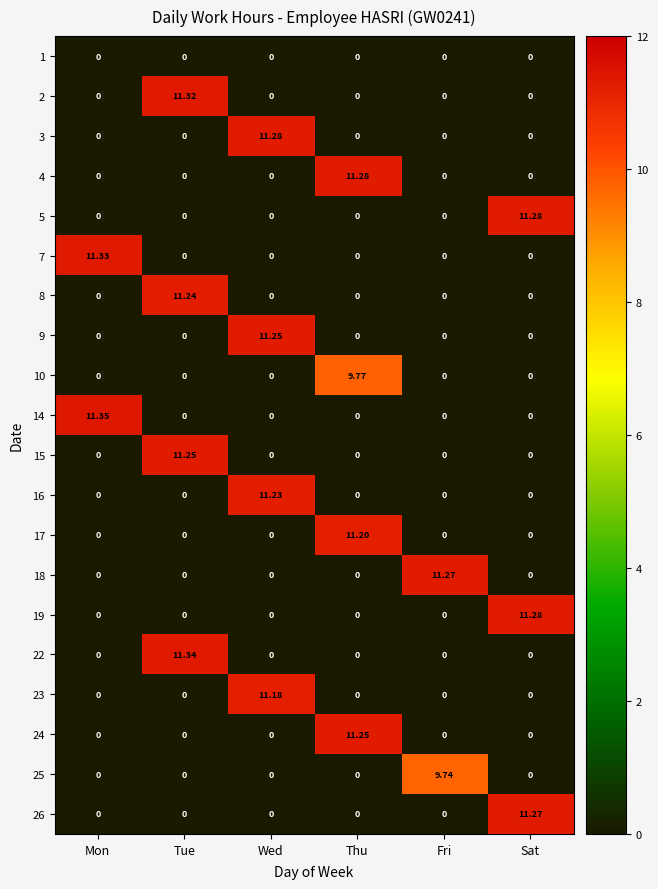

Which series has the largest total across all categories?

14